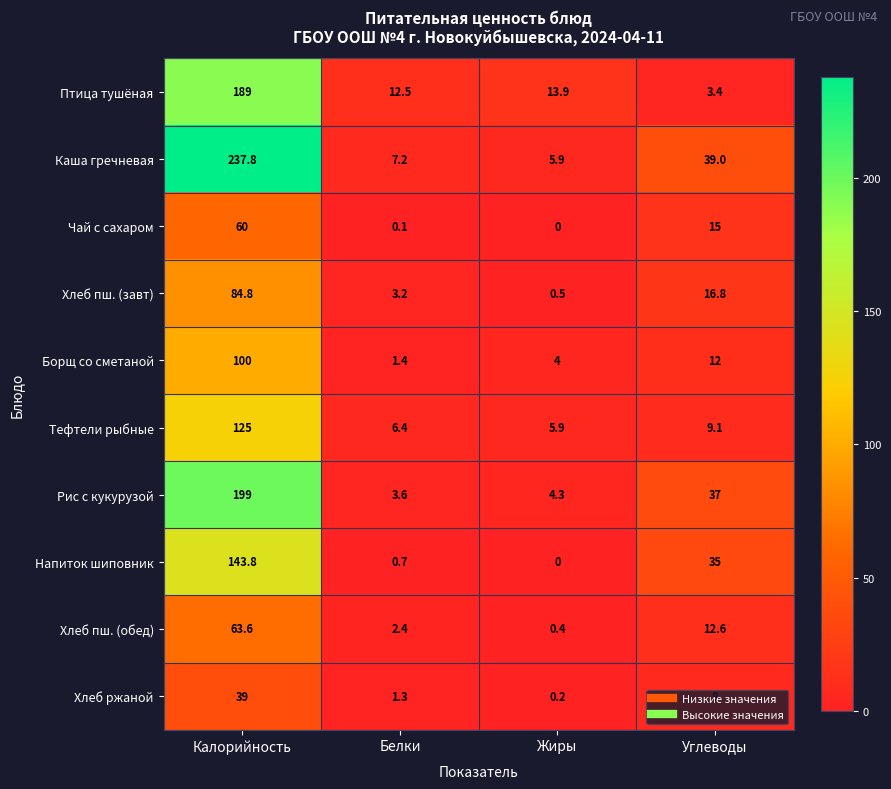

What is the difference between the Хлеб пш. (обед) values at Калорийность and Углеводы?

51.0